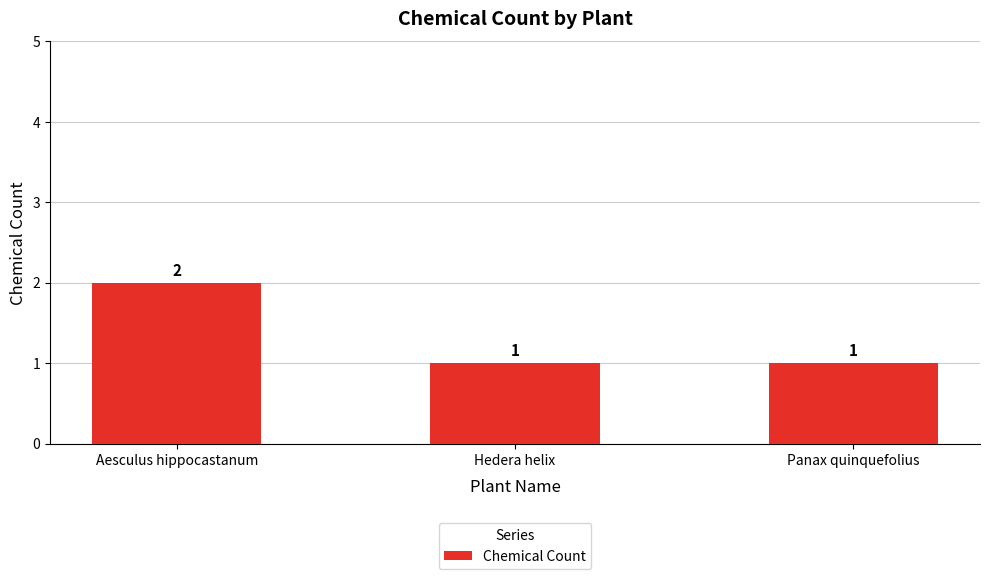

Reading left to right, list all the values displayed in this chart.

Aesculus hippocastanum=2	Hedera helix=1	Panax quinquefolius=1